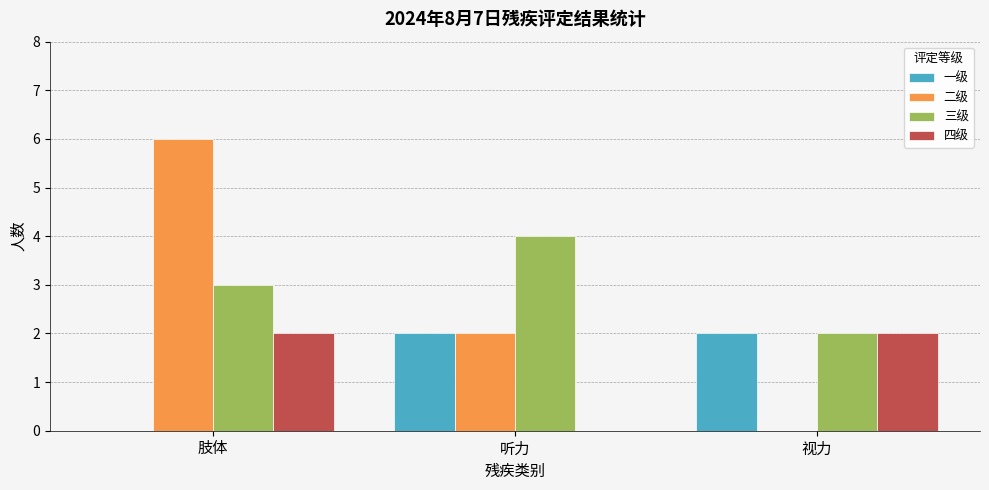

Reading left to right, list all the values displayed in this chart.

一级: 0	2	2
二级: 6	2	0
三级: 3	4	2
四级: 2	0	2